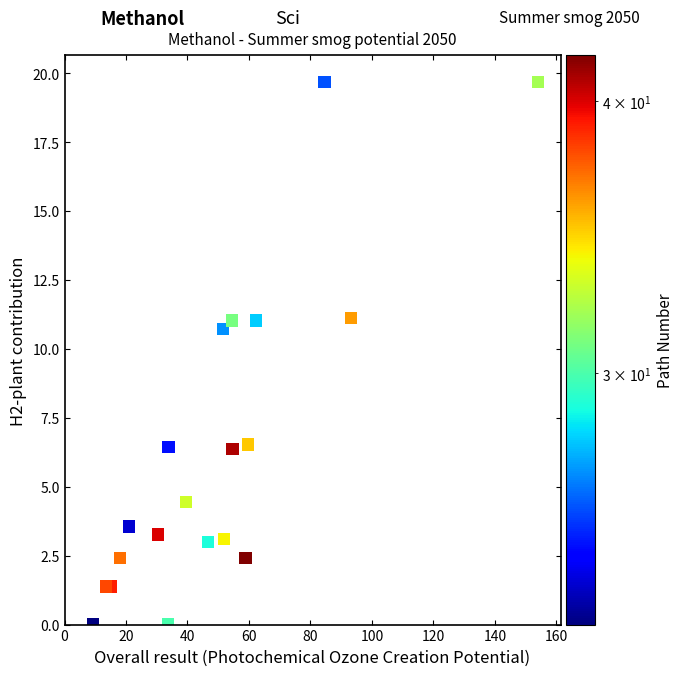

What Y value in the scatter plot is closest to 9?

10.7